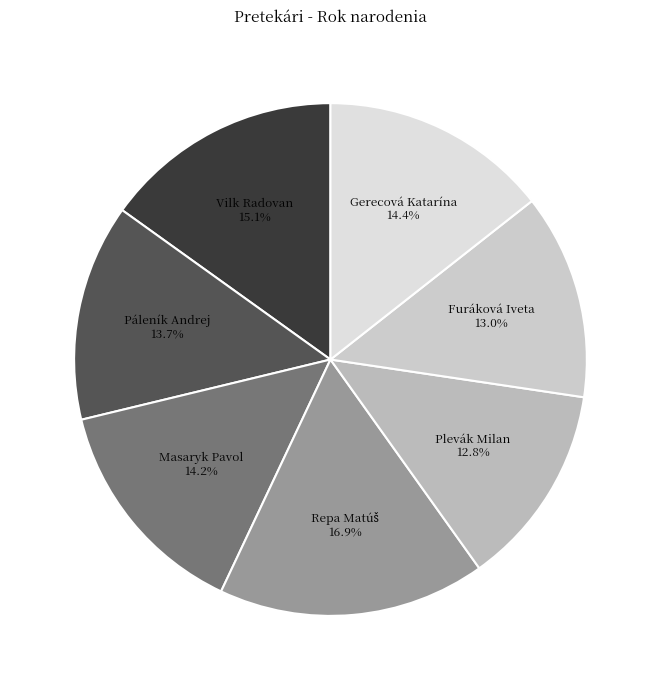

How many slices are in this pie chart?

7